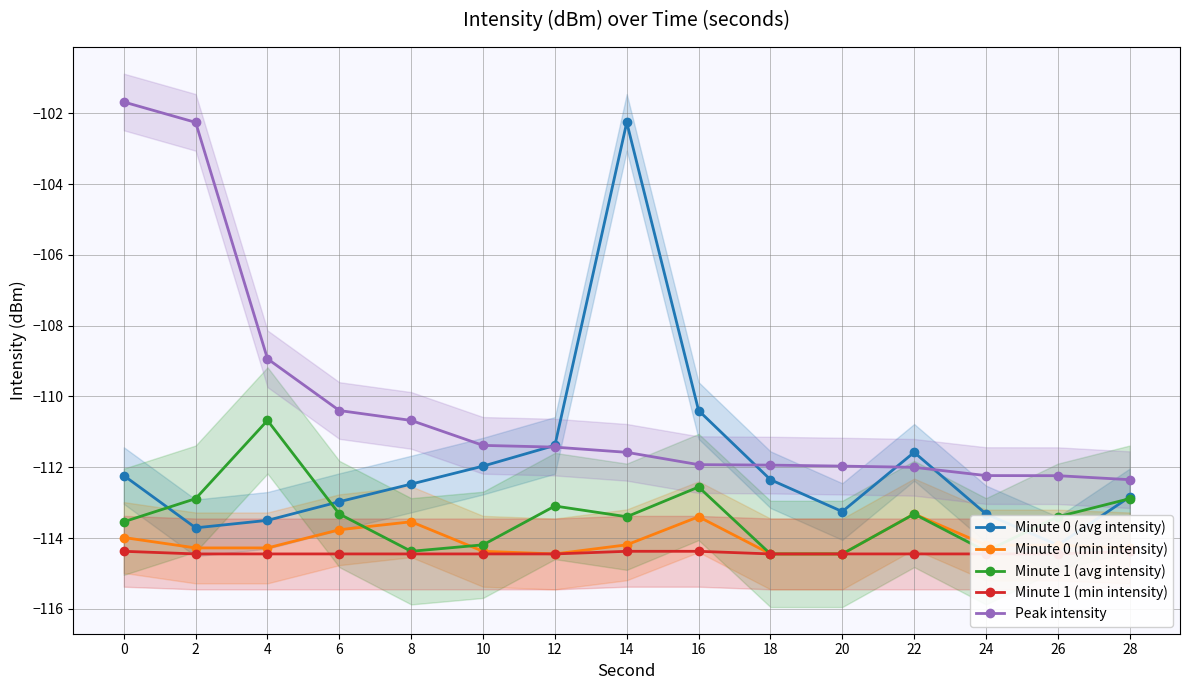

Between 8 and 14, which is larger?

14